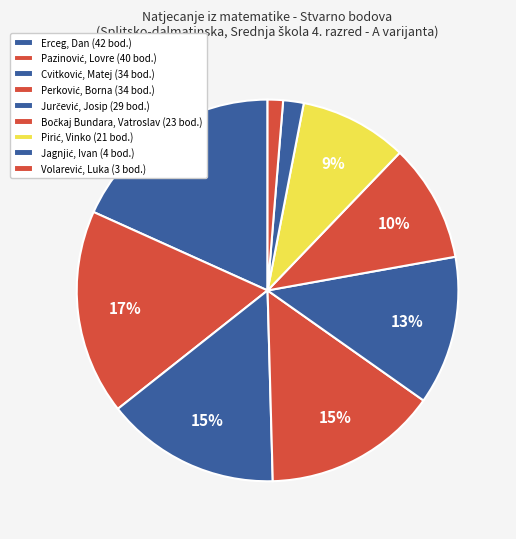

How many slices are in this pie chart?

9